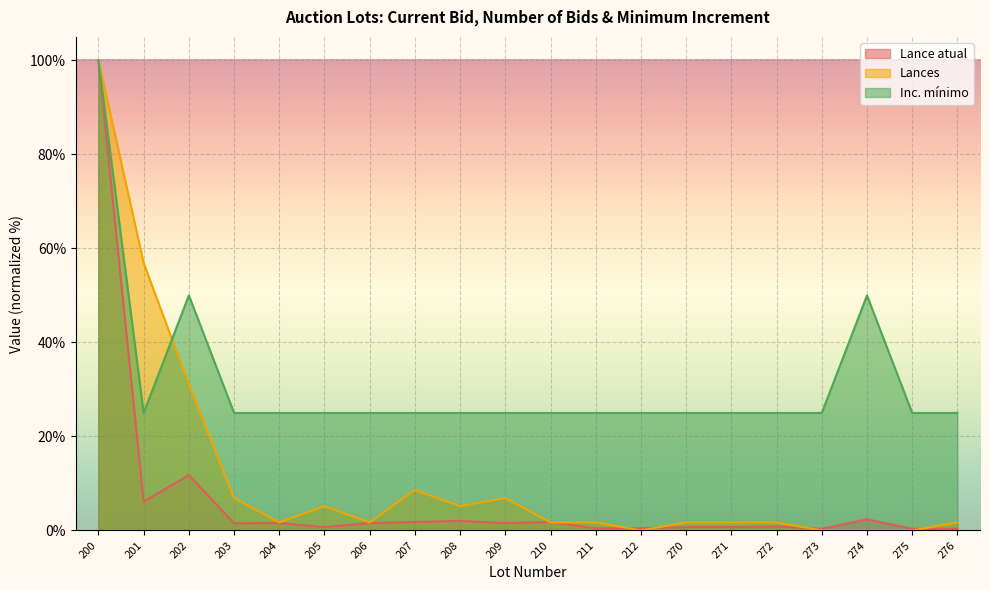

Which has a higher value, 200 or 202?

200